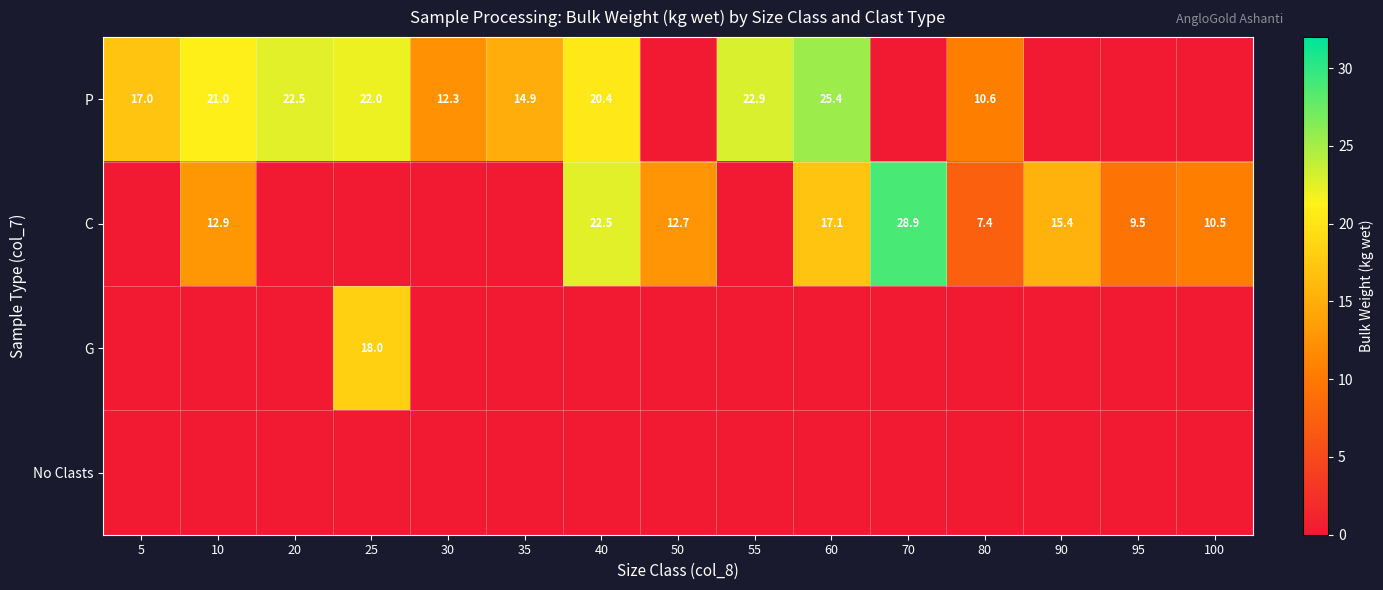

Is the value of P at 30 greater than the value of G at 25?

No